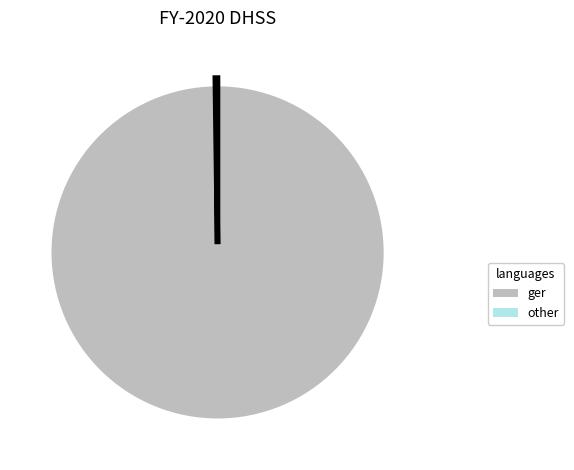

Is it true that ger is 87% of the pie?

False